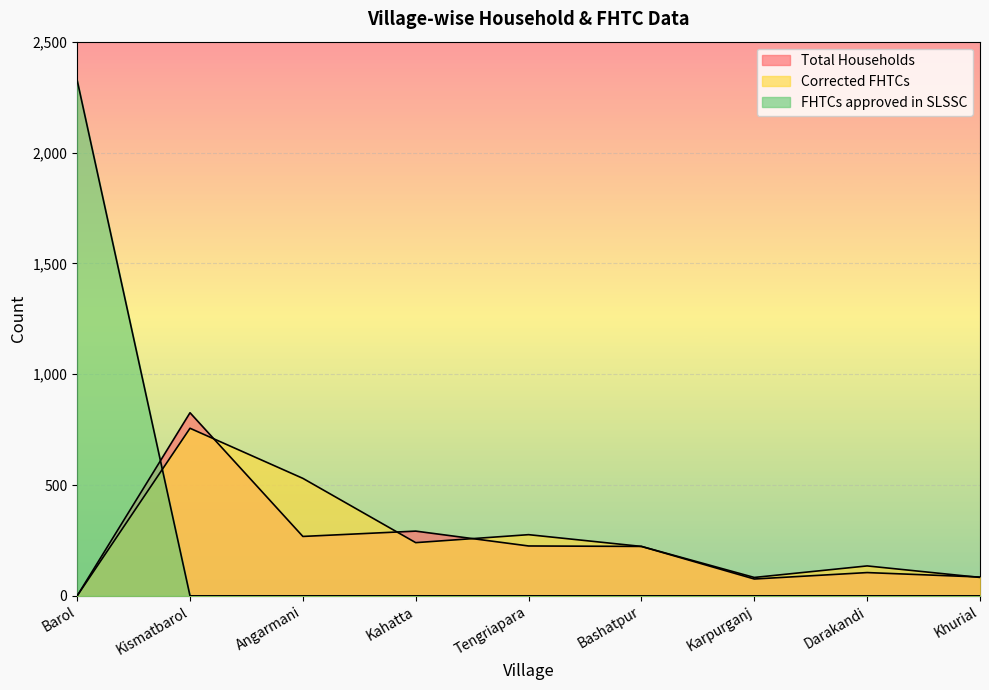

What is the average value of the Total Households series?

233